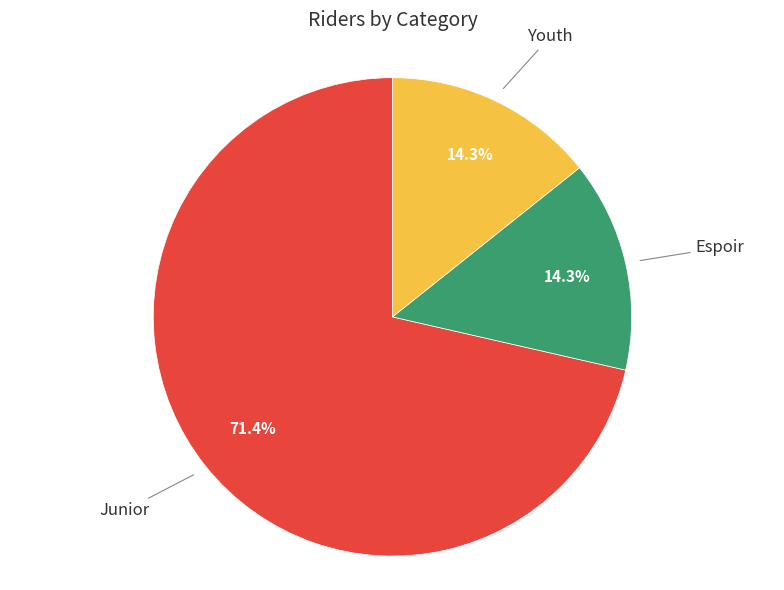

Is there any slice that represents more than half of the pie?

Yes